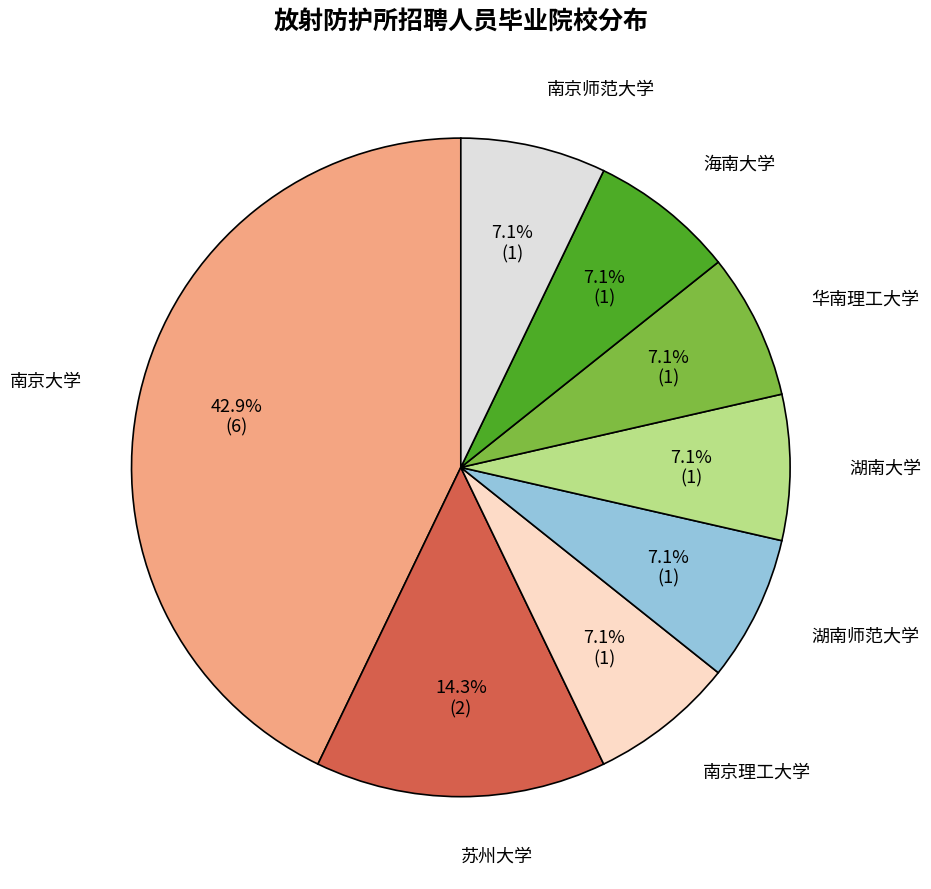

The 湖南师范大学 slice represents 19% of the pie. True or false?

False